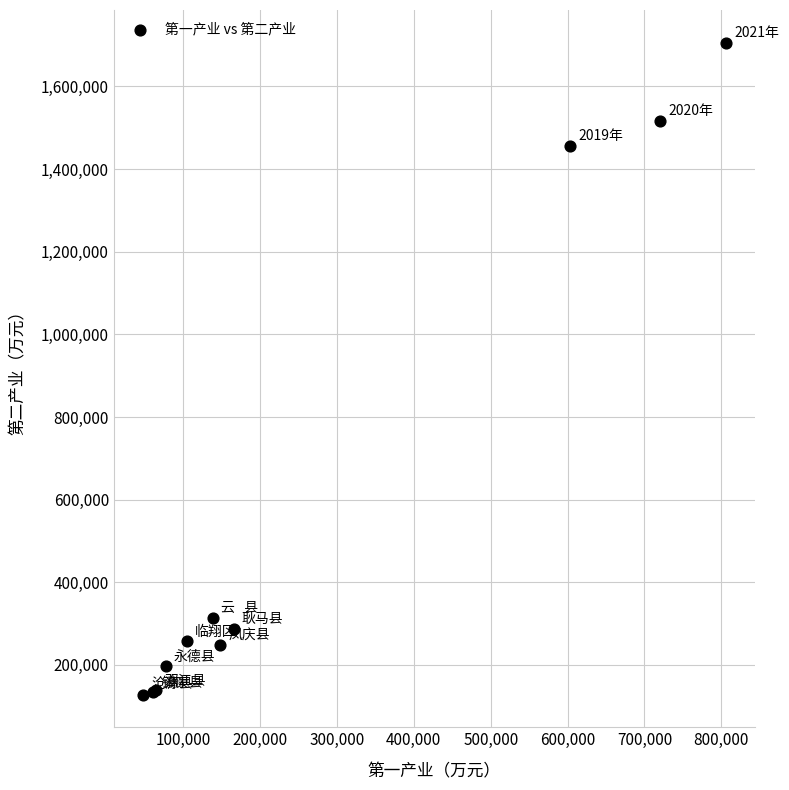

What Y value in the scatter plot is closest to 917088?

1456984